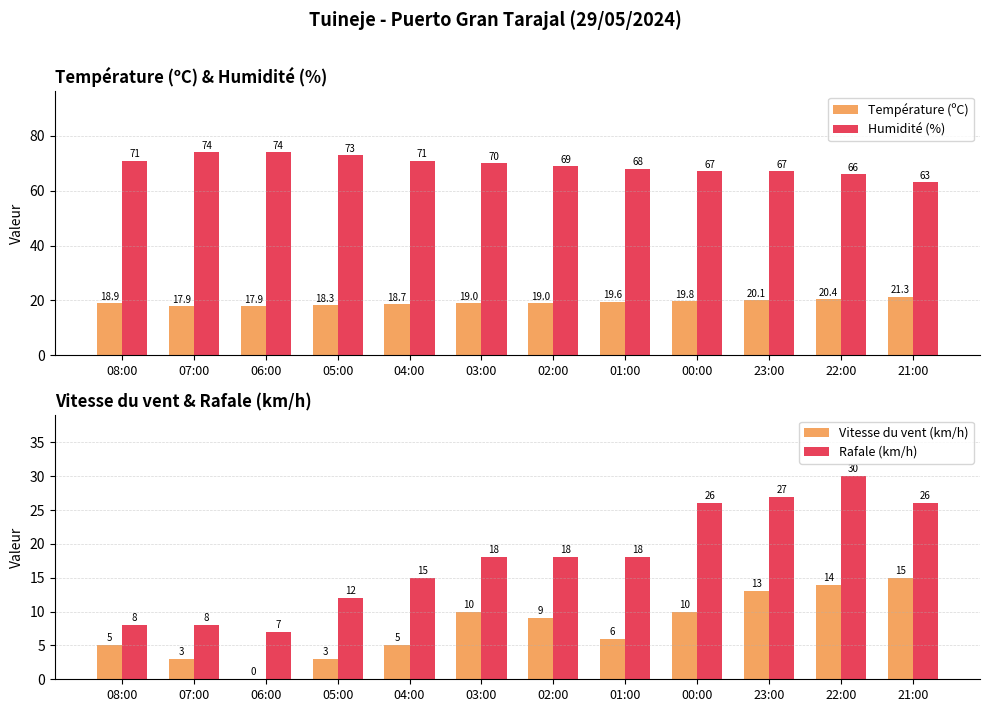

At how many categories does at least one series exceed 14?

12